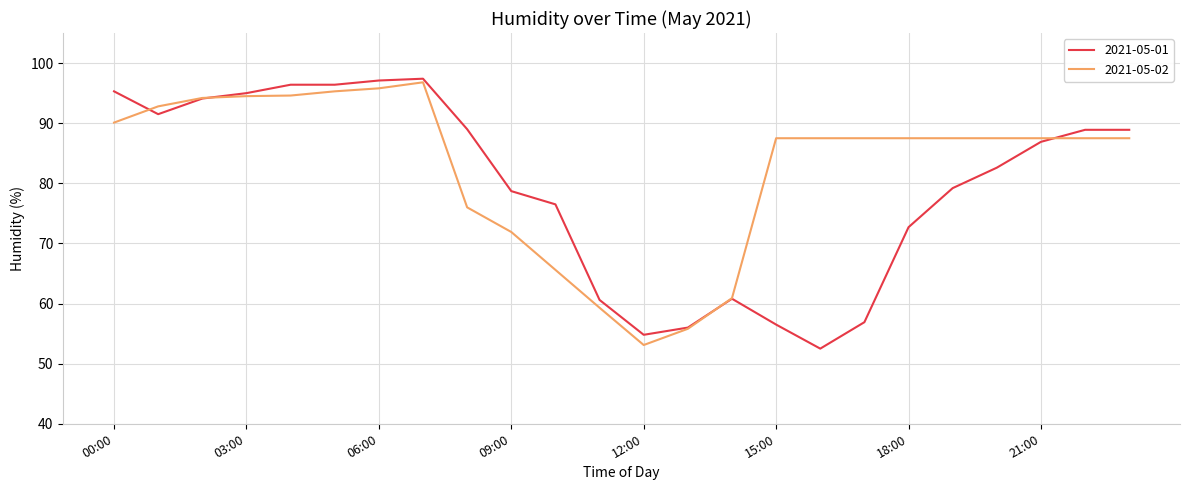

What is the highest value of the 2021-05-02 series?

96.8